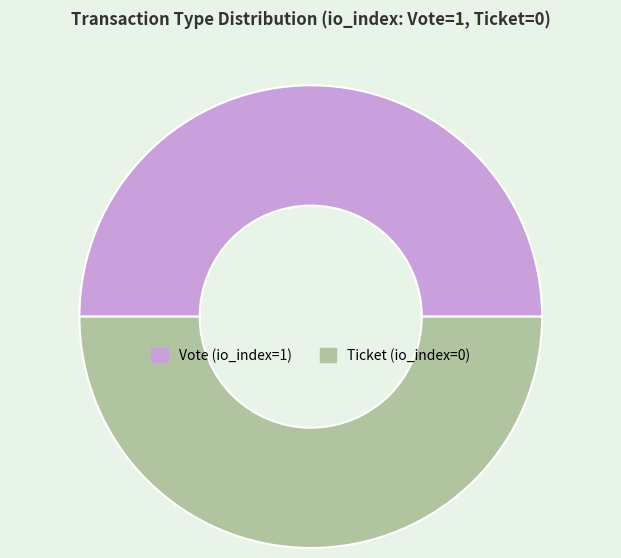

Is the sum of Ticket (io_index=0) and Vote (io_index=1) greater than half?

Yes